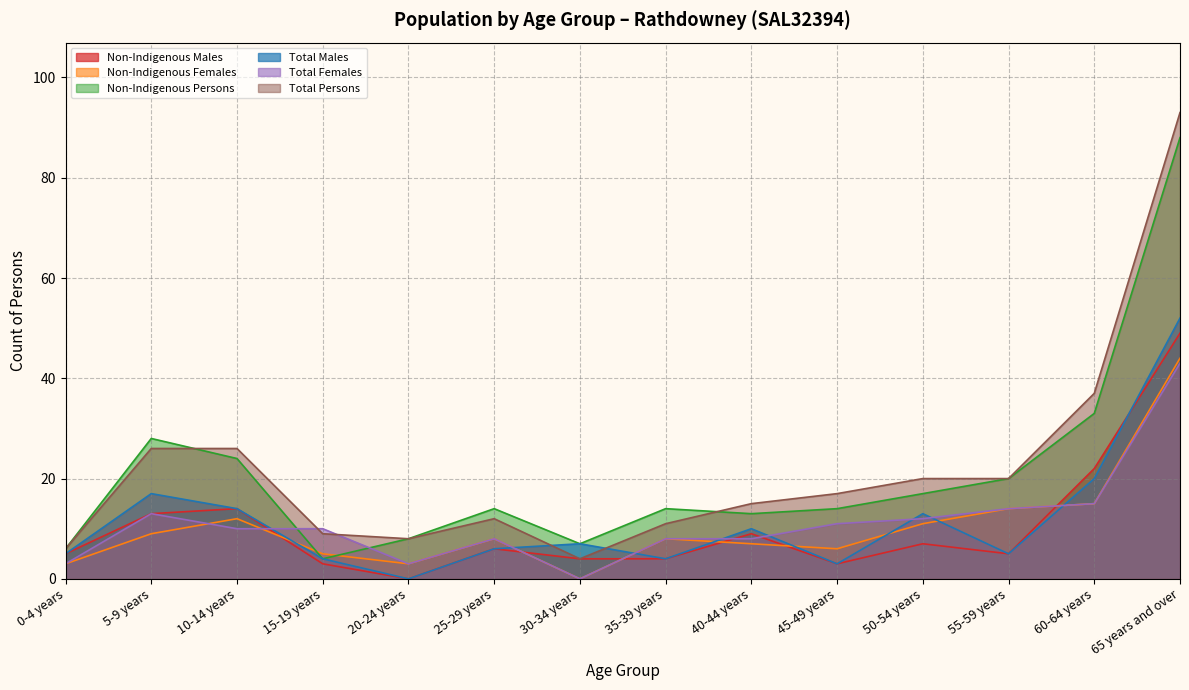

Where does the Non-Indigenous Persons series first go above 14?

5-9 years